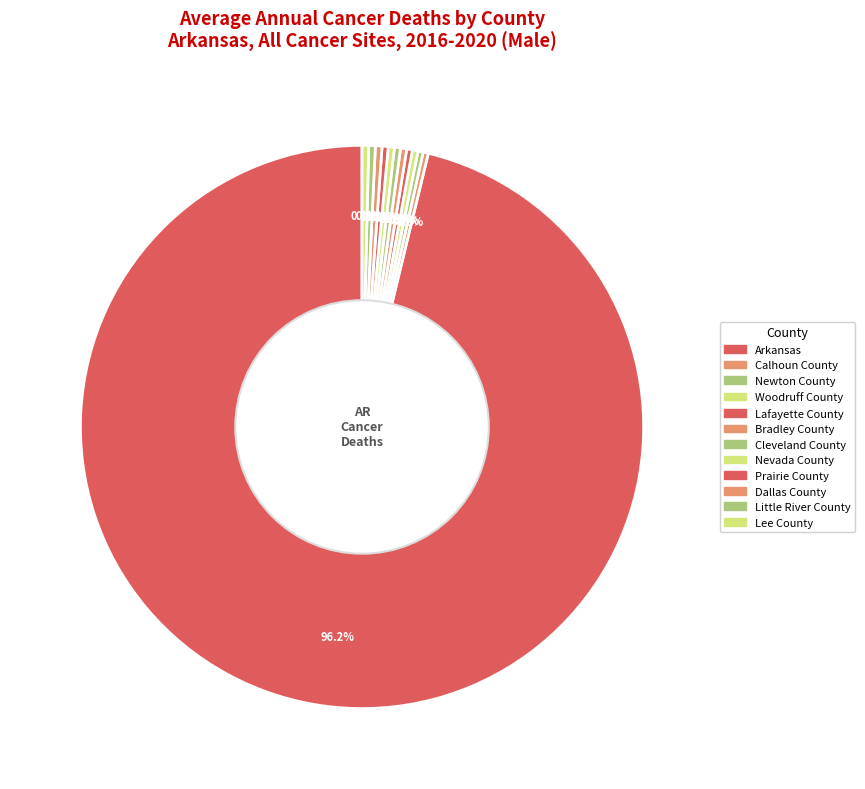

How many slices are in this pie chart?

12